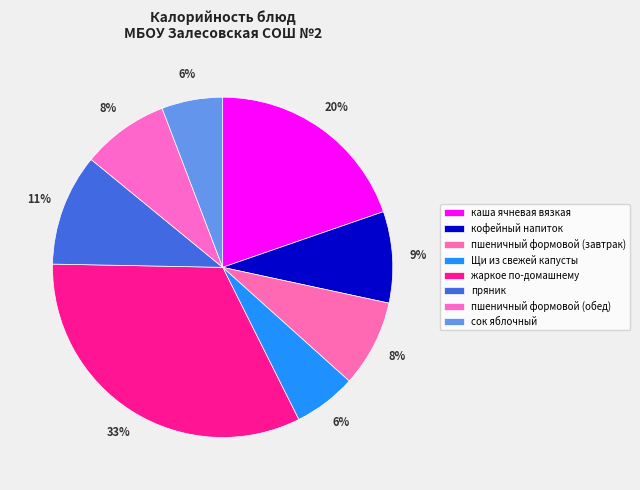

What percentage is the жаркое по-домашнему slice, to the nearest percent?

33%